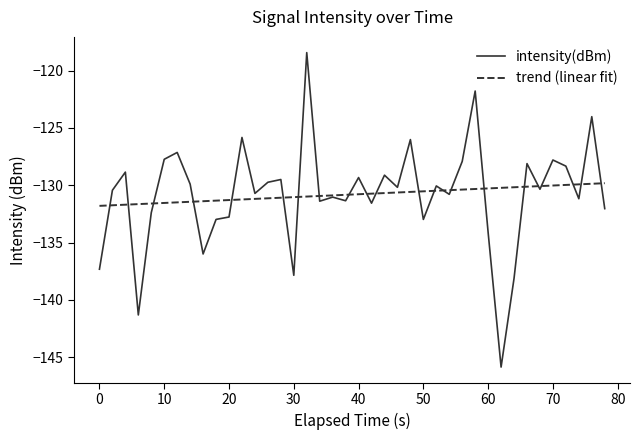

Rank the series by their maximum value, from lowest to highest.

trend (linear fit), intensity(dBm)